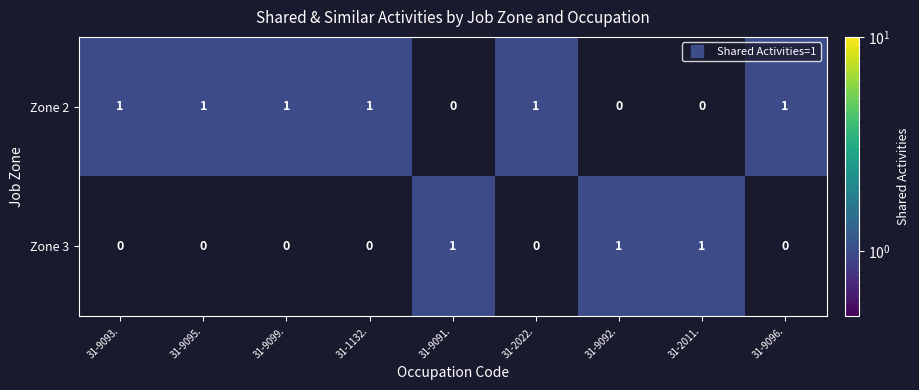

Rank the series at 31-9099. from lowest to highest value.

row_1, row_0